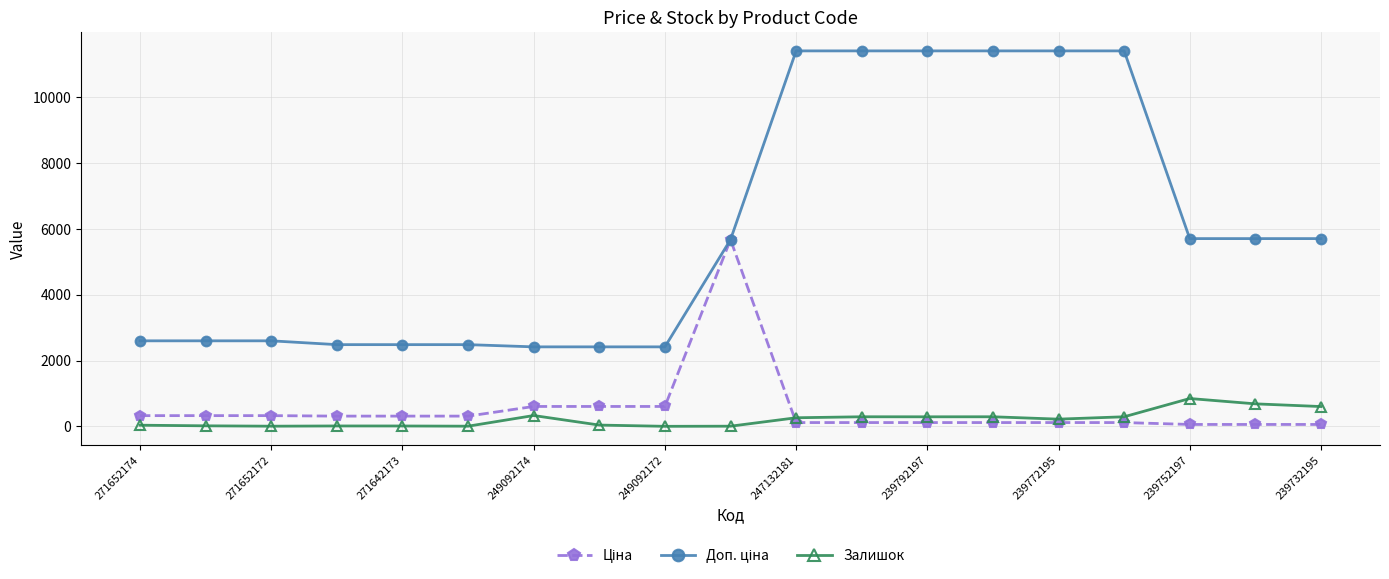

At how many categories does at least one series exceed 4305?

10